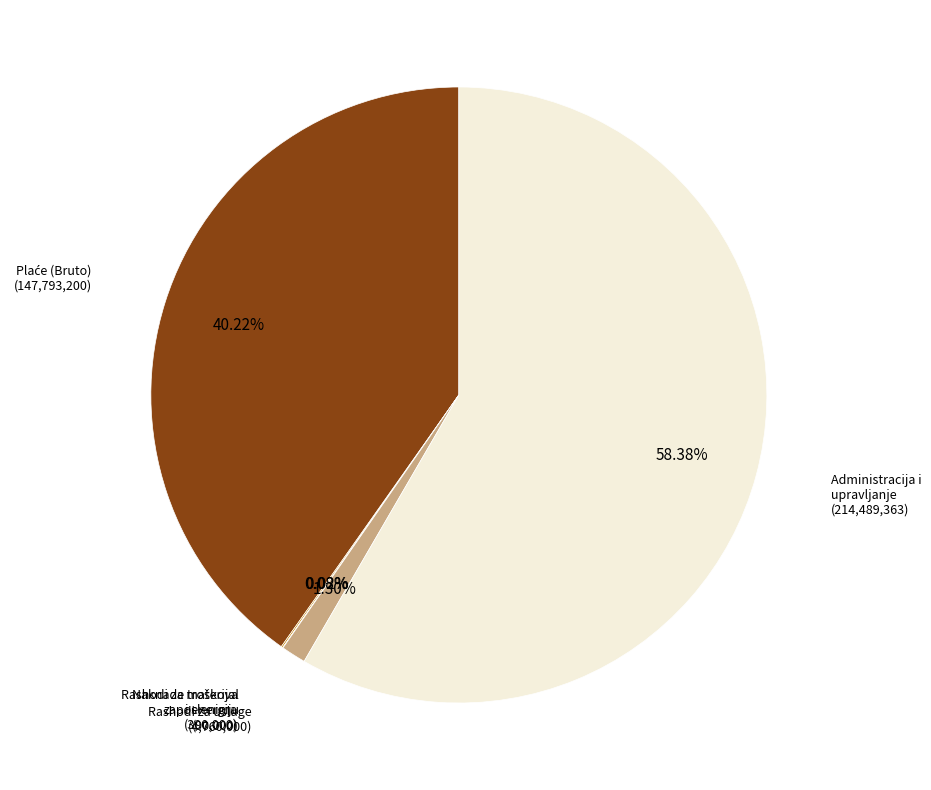

Count the number of slices in the pie.

5